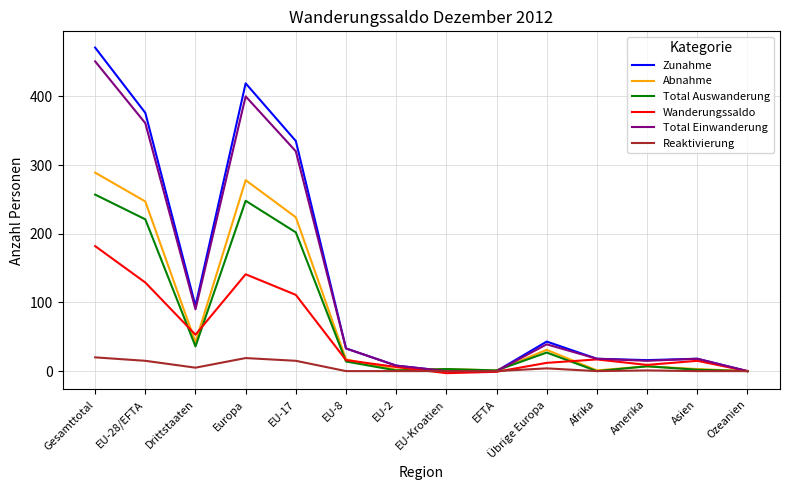

What is the approximate value of Reaktivierung at Europa, to the nearest 5?

20